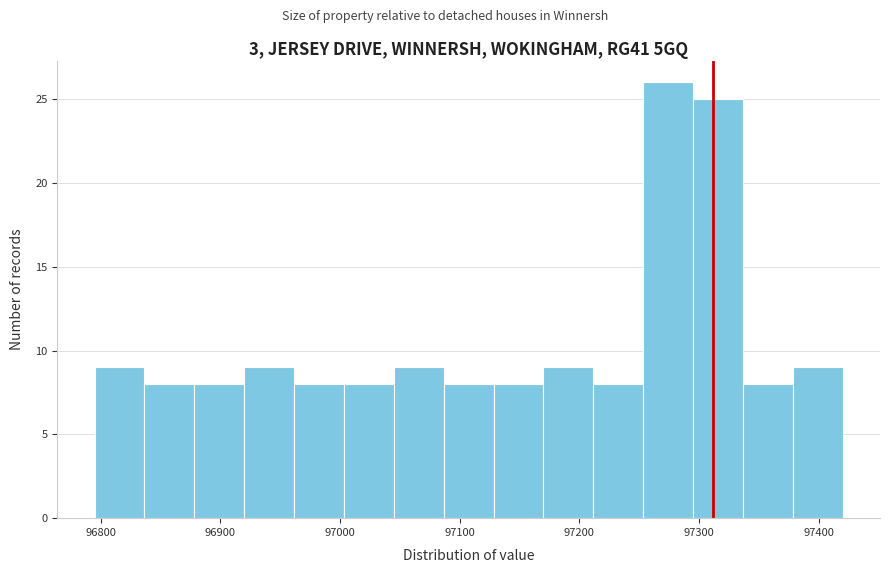

Reading left to right, transcribe this chart: for each bar, give the range it covers on the x-axis and its height. Neither the bar edges nor the heights are printed on the chart, so give them approximately, as read against the axes.

96800 to 96840: 9
96840 to 96880: 8
96880 to 96920: 8
96920 to 96960: 9
96960 to 97000: 8
97000 to 97050: 8
97050 to 97090: 9
97090 to 97130: 8
97130 to 97170: 8
97170 to 97210: 9
97210 to 97250: 8
97250 to 97300: 26
97300 to 97340: 25
97340 to 97380: 8
97380 to 97420: 9